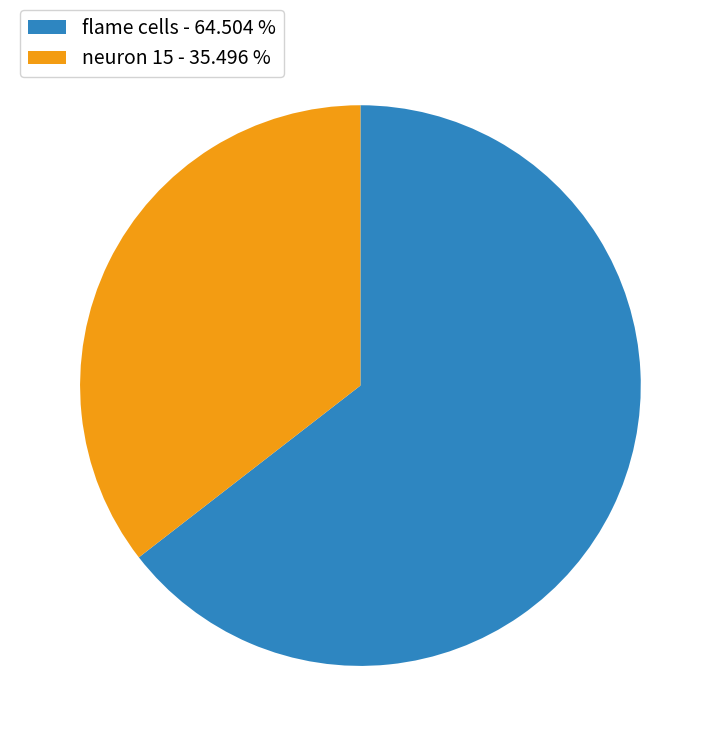

Which slice is the largest?

flame cells